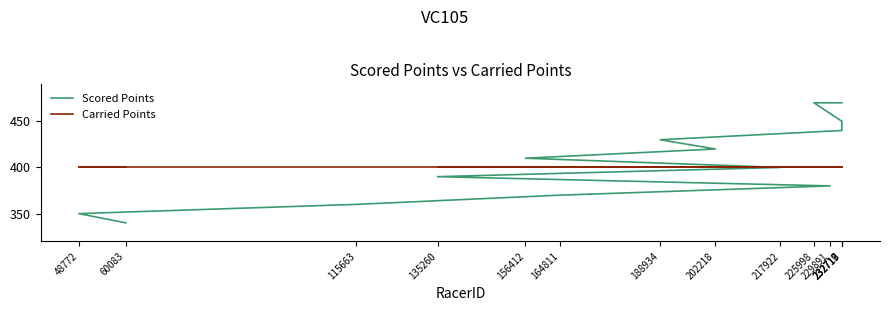

What is the label of the 3rd point from the left?

115663